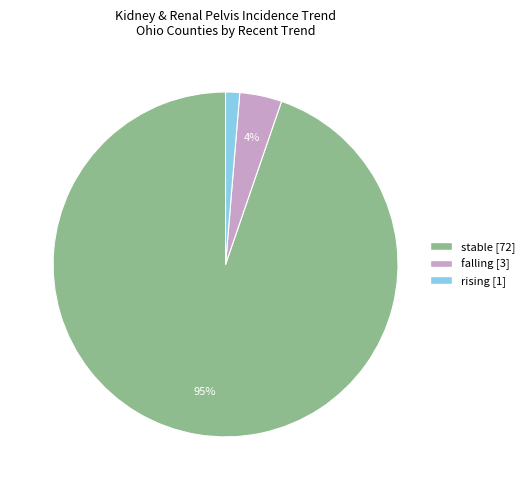

Rank the categories by value from lowest to highest.

rising, falling, stable